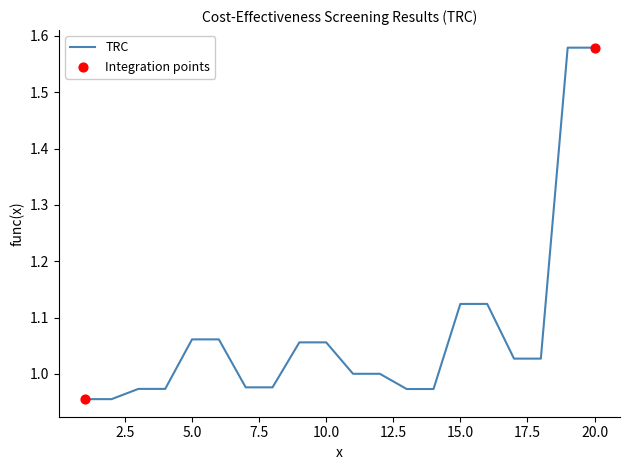

What is the difference between the maximum and minimum values?

0.6